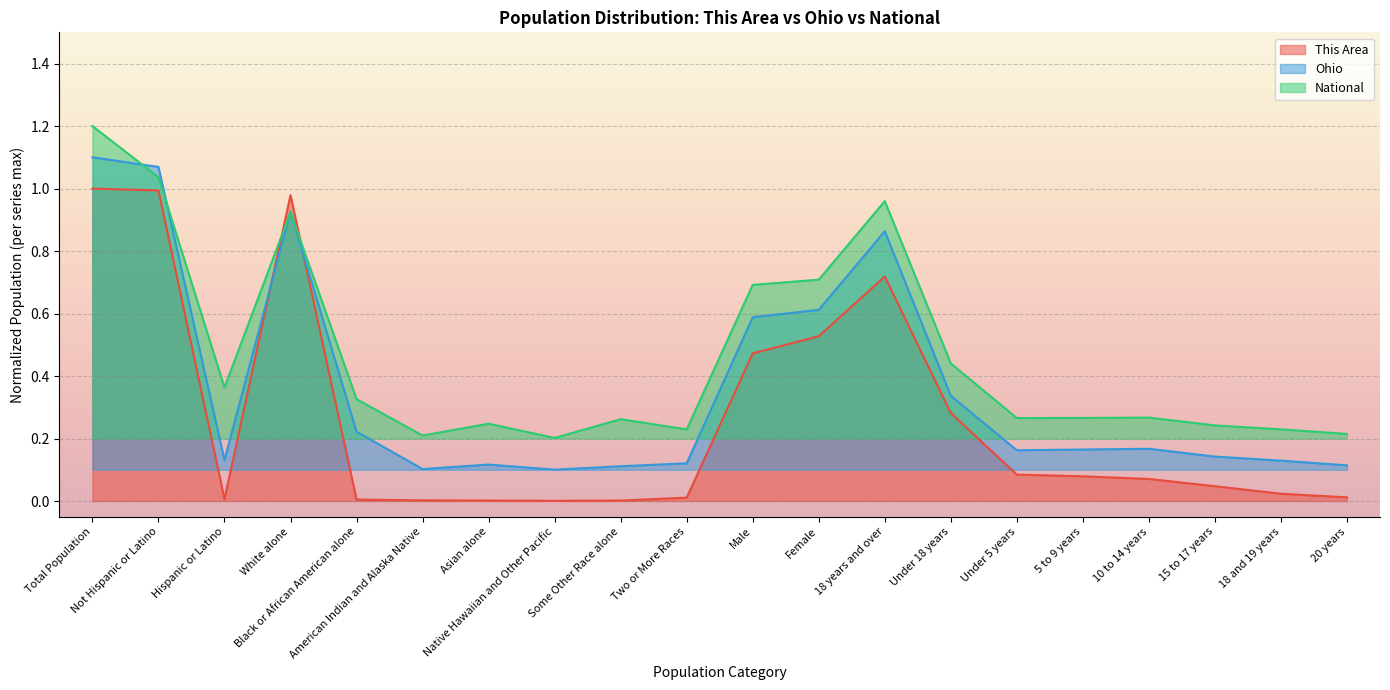

What is the maximum value shown in the chart?

1.2